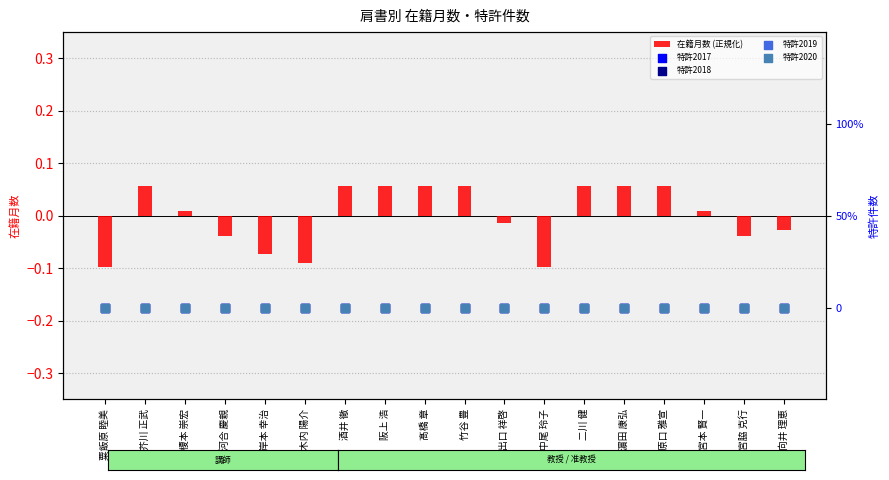

Which series contains the highest Y value?

在籍月数 (正規化)